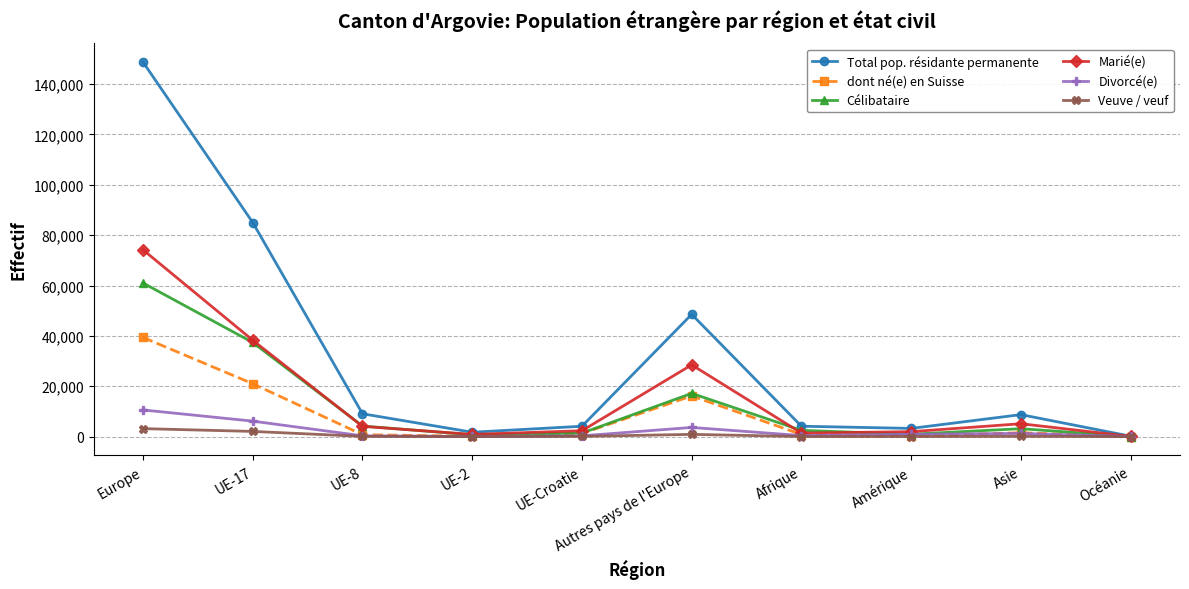

Where is Célibataire nearest to the value 30523?

UE-17